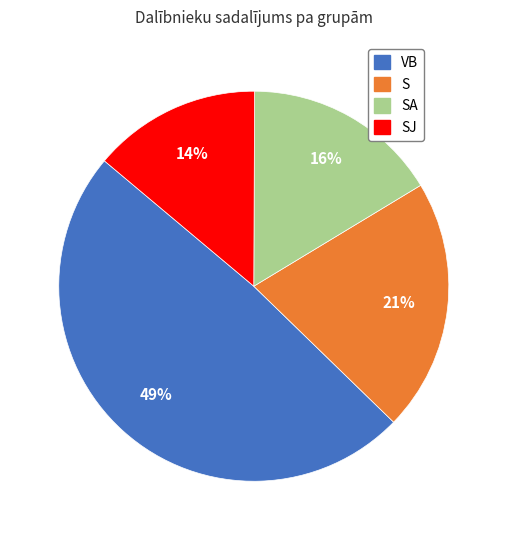

To the nearest percent, what percentage of the pie is S?

21%